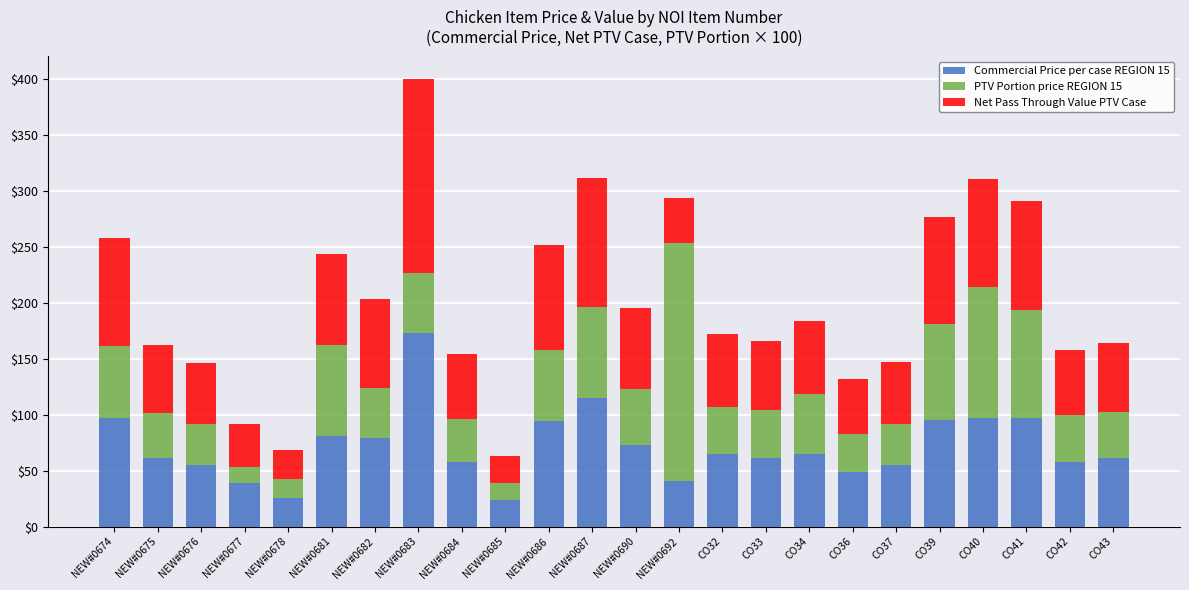

At which label does Commercial Price per case REGION 15 reach its peak?

NEW#0683